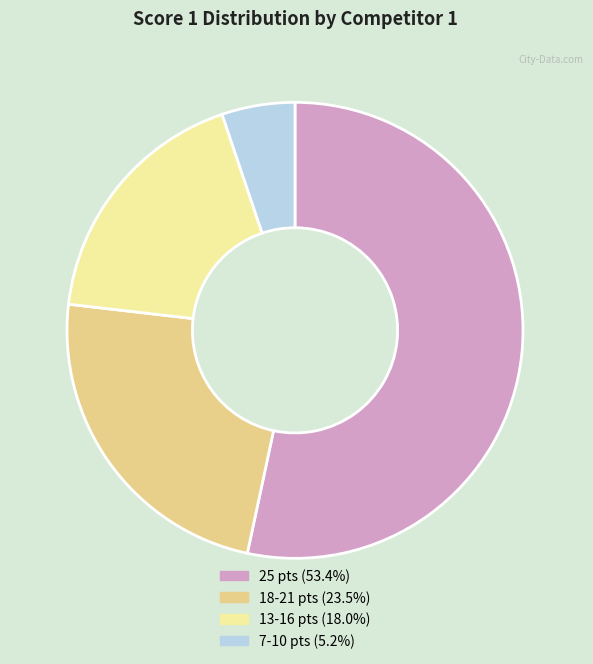

Is there a majority slice in this chart?

Yes